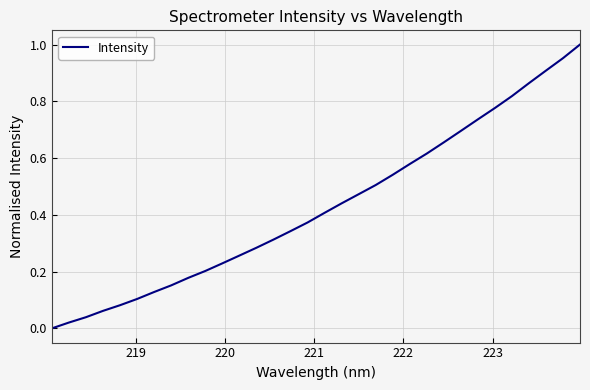

How many values exceed 0?

31